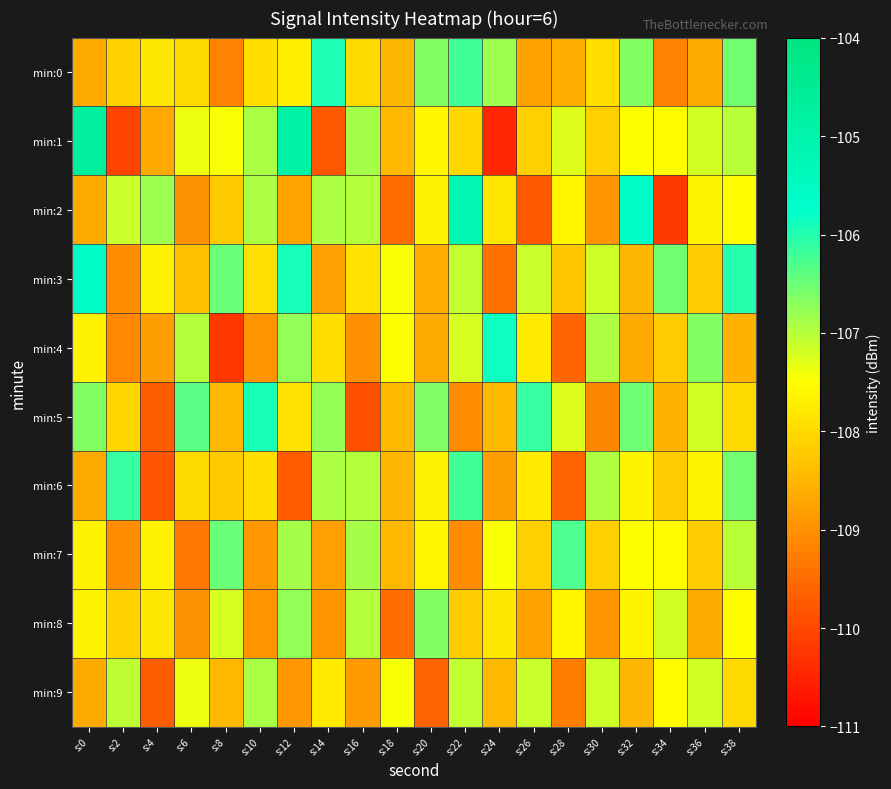

At how many categories does at least one series exceed -106?

7